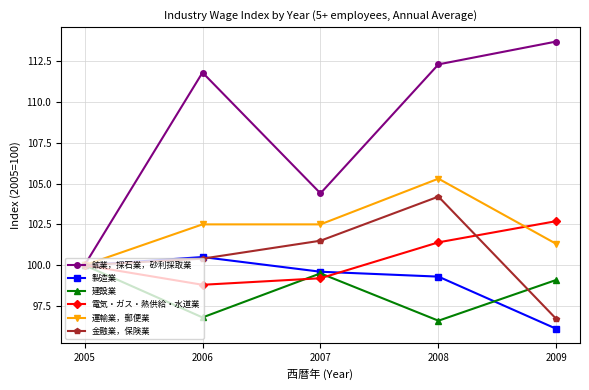

Reading left to right, list all the values displayed in this chart.

鉱業，採石業，砂利採取業: 100.0	111.8	104.4	112.3	113.7
製造業: 100.0	100.5	99.6	99.3	96.1
建設業: 100.0	96.8	99.5	96.6	99.1
電気・ガス・熱供給・水道業: 100.0	98.8	99.2	101.4	102.7
運輸業，郵便業: 100.0	102.5	102.5	105.3	101.3
金融業，保険業: 100.0	100.4	101.5	104.2	96.7